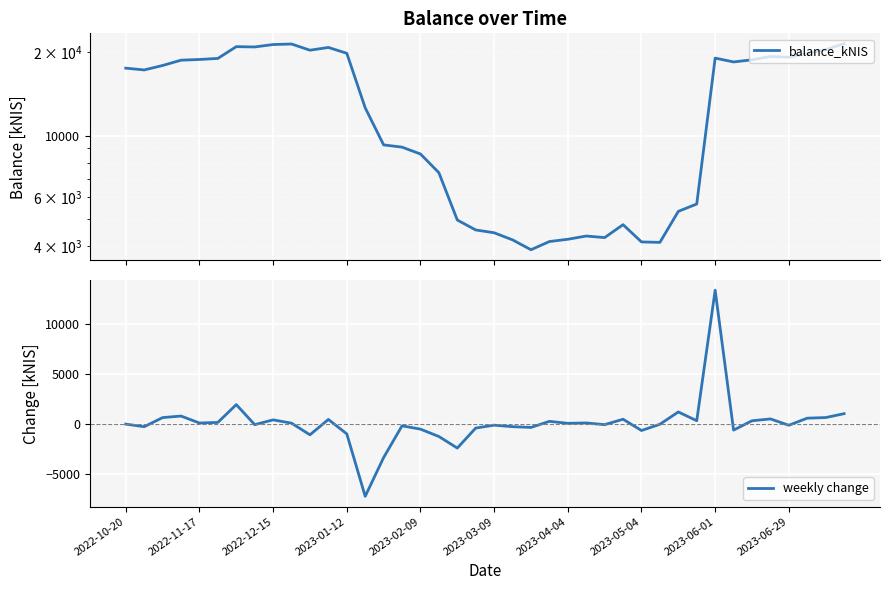

How many data points in balance_kNIS are less than 17475?

20